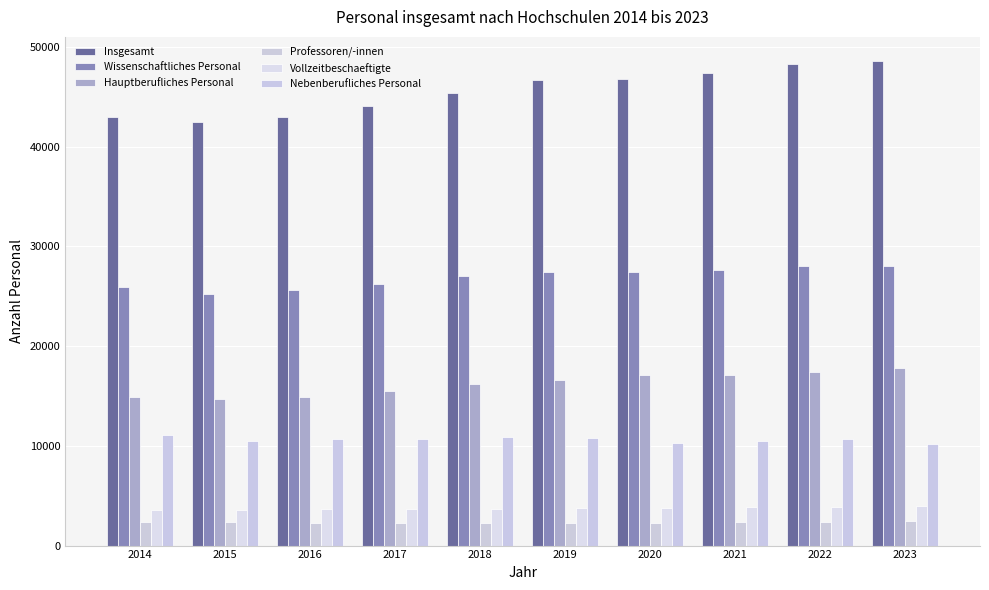

Reading right to left, what are all the values shown in this chart?

Insgesamt: 2023=48566	2022=48257	2021=47424	2020=46752	2019=46663	2018=45414	2017=44070	2016=42948	2015=42499	2014=43006
Wissenschaftliches Personal: 2023=27998	2022=28070	2021=27610	2020=27400	2019=27417	2018=27050	2017=26264	2016=25615	2015=25227	2014=25968
Hauptberufliches Personal: 2023=17825	2022=17380	2021=17110	2020=17102	2019=16596	2018=16163	2017=15541	2016=14915	2015=14719	2014=14913
Professoren/-innen: 2023=2420	2022=2398	2021=2359	2020=2264	2019=2261	2018=2264	2017=2276	2016=2293	2015=2337	2014=2339
Vollzeitbeschaeftigte: 2023=3988	2022=3913	2021=3893	2020=3807	2019=3759	2018=3715	2017=3697	2016=3668	2015=3612	2014=3597
Nebenberufliches Personal: 2023=10173	2022=10690	2021=10500	2020=10298	2019=10821	2018=10887	2017=10723	2016=10700	2015=10508	2014=11055